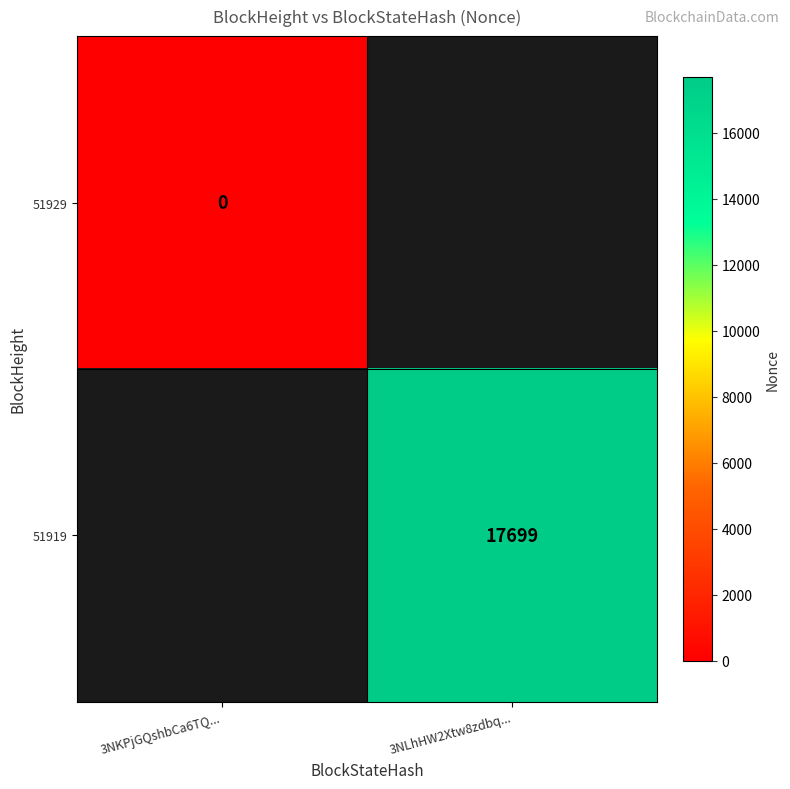

At how many categories does at least one series exceed 8417?

1